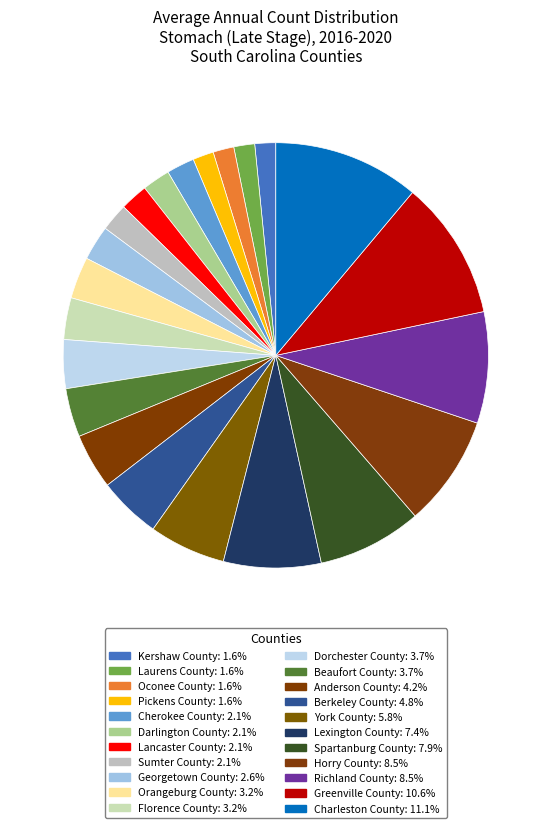

What is the ratio of the value at Darlington County to the value at York County?

0.4